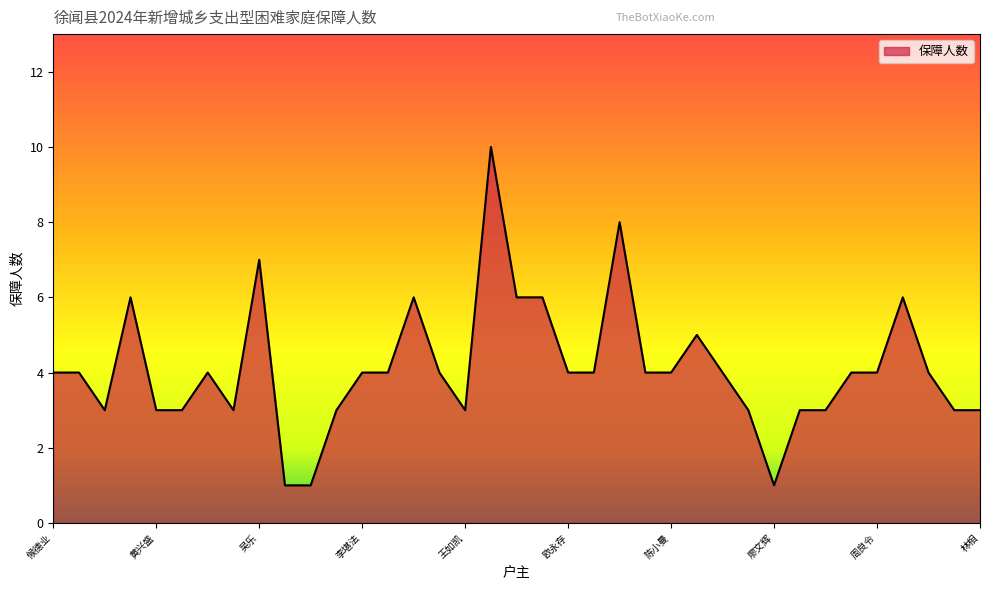

What is the change in value from 王如凯 to 欧永存?

+1